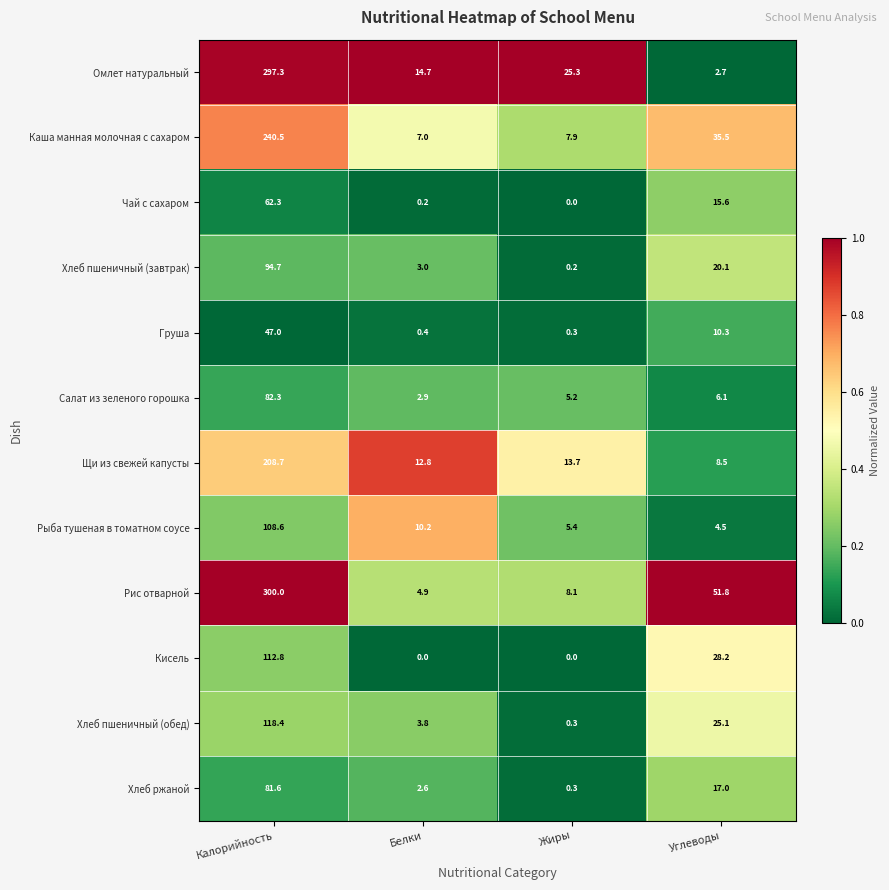

Is the value of Каша манная молочная с сахаром at Калорийность greater than the value of Чай с сахаром at Углеводы?

Yes